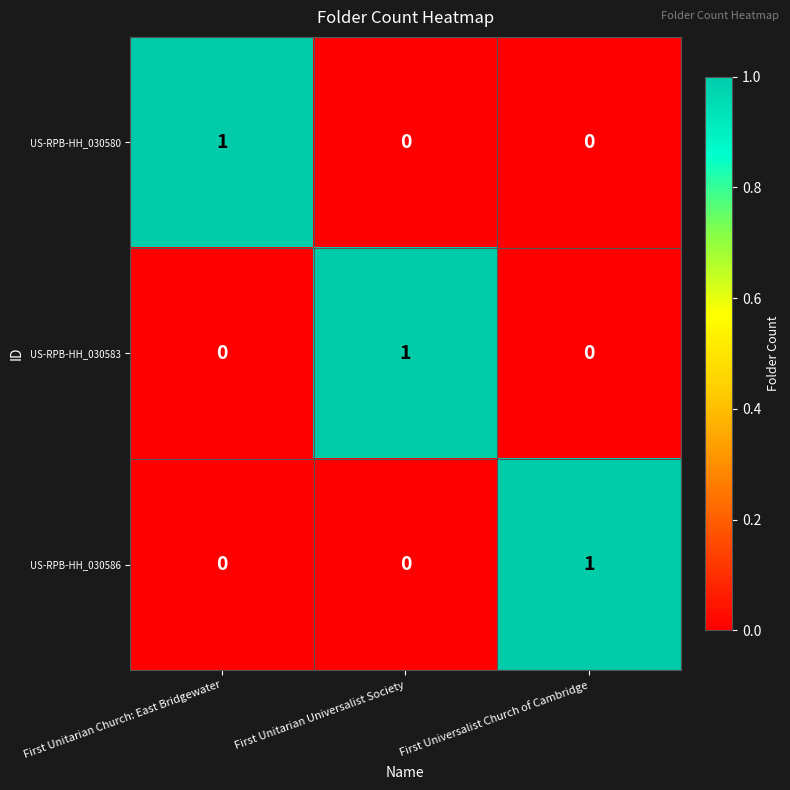

Count the US-RPB-HH_030583 values in the range 0 to 1.

3